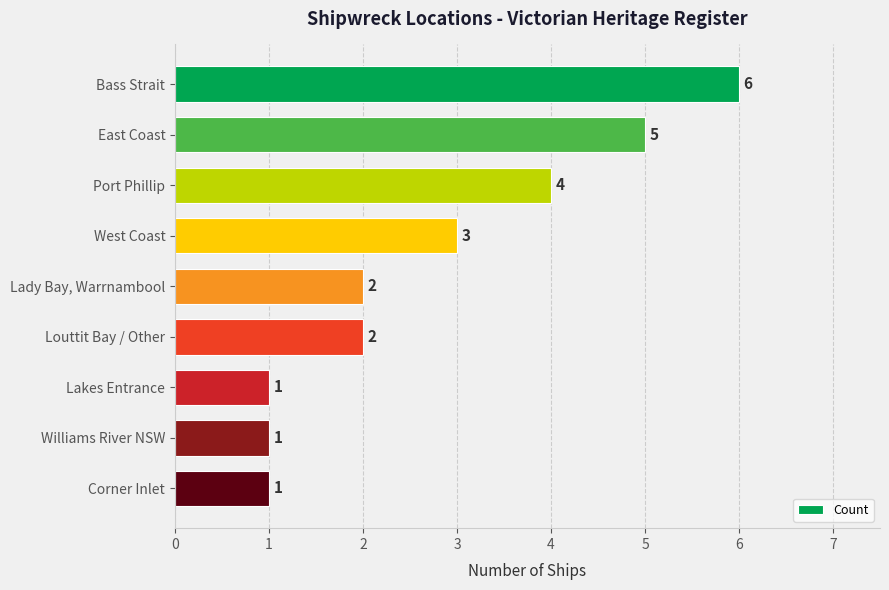

What is the greatest value displayed?

6